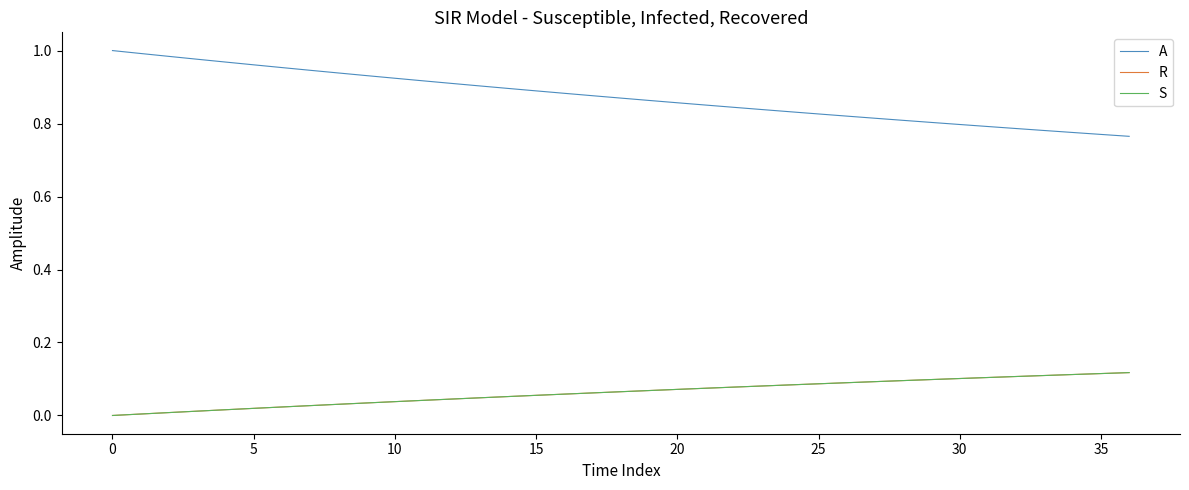

Which series has the largest range (max minus min)?

A